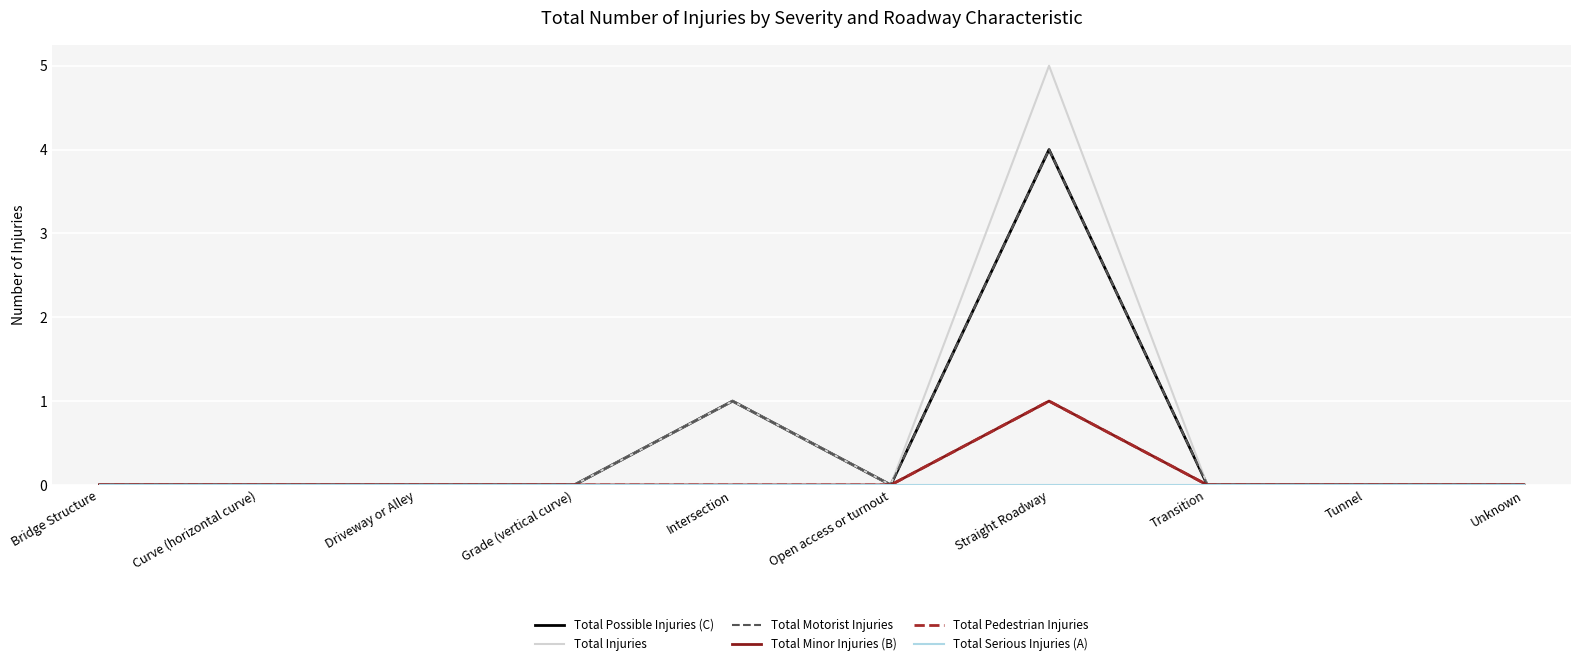

Does the chart have visible grid lines?

Yes